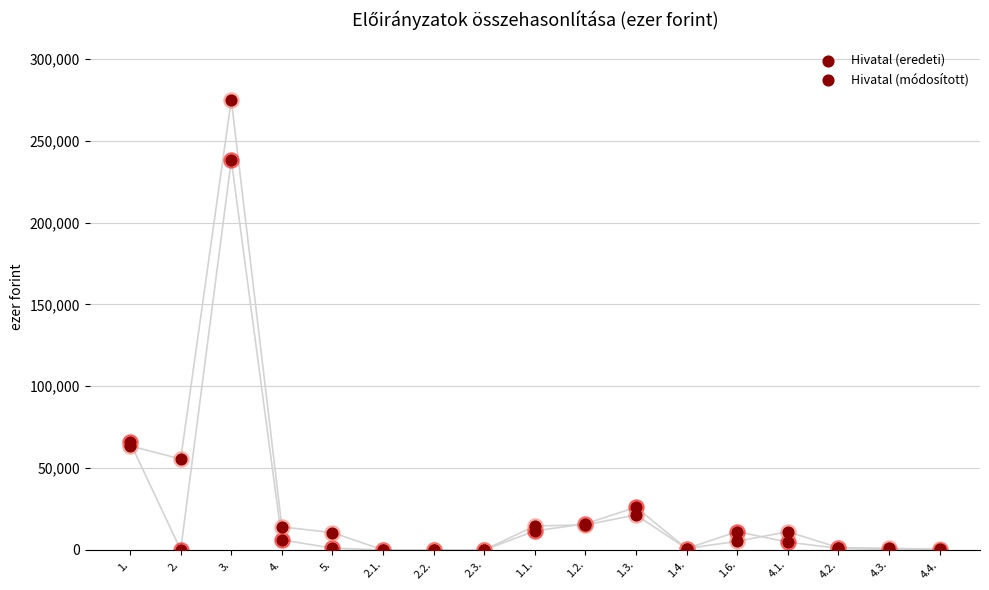

Which series has the largest Y range (max minus min)?

Hivatal (módosított)